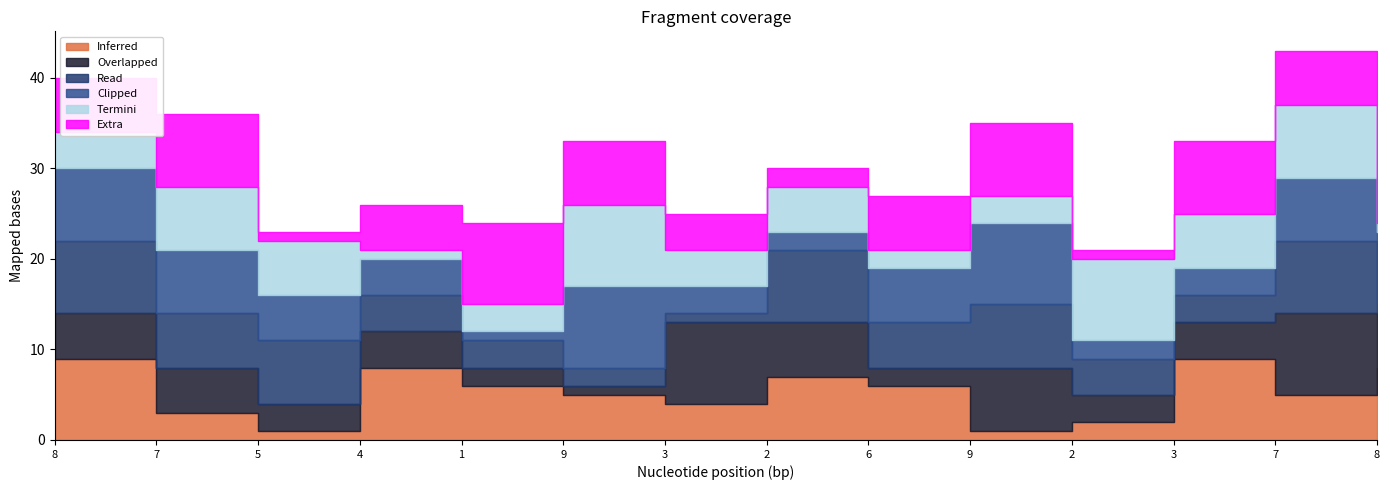

Does the chart display data point markers on the line(s)?

No